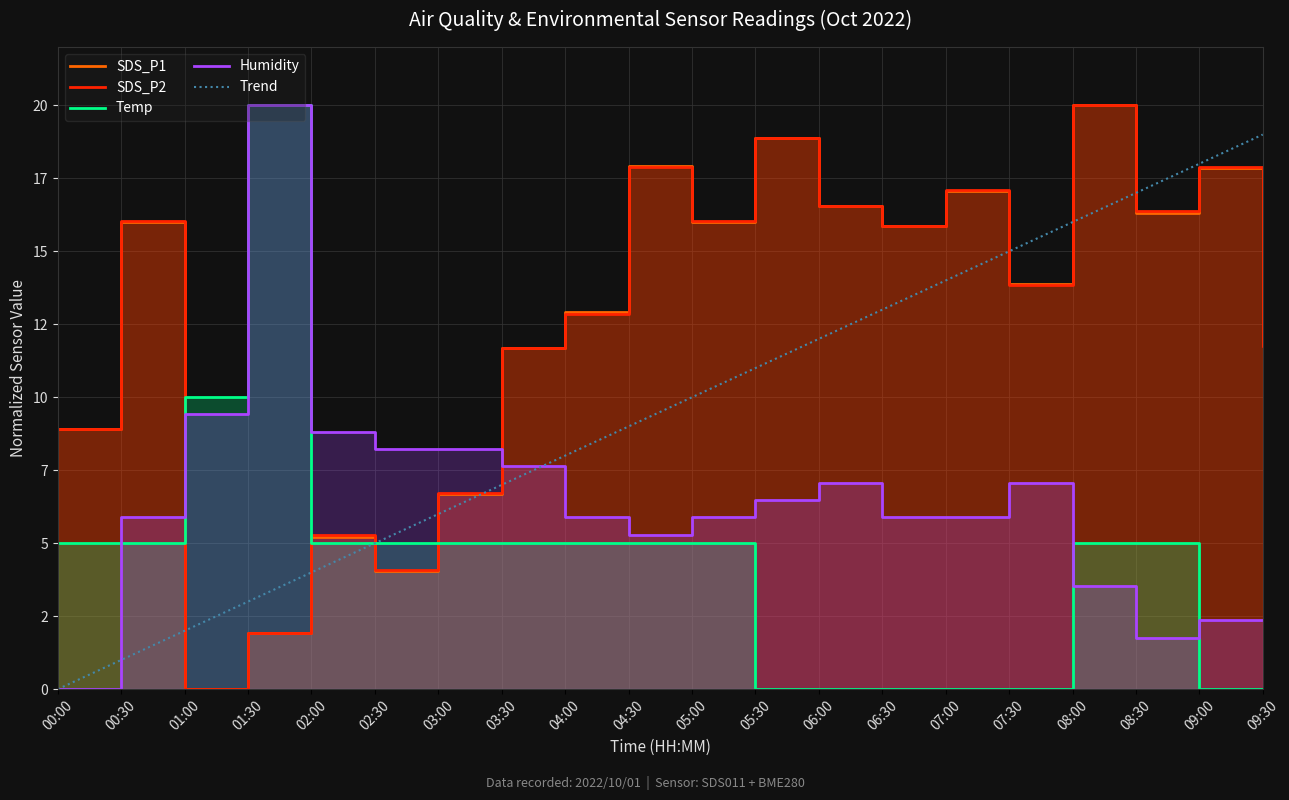

Where do Temp and SDS_P1 first cross each other?

00:30 and 01:00